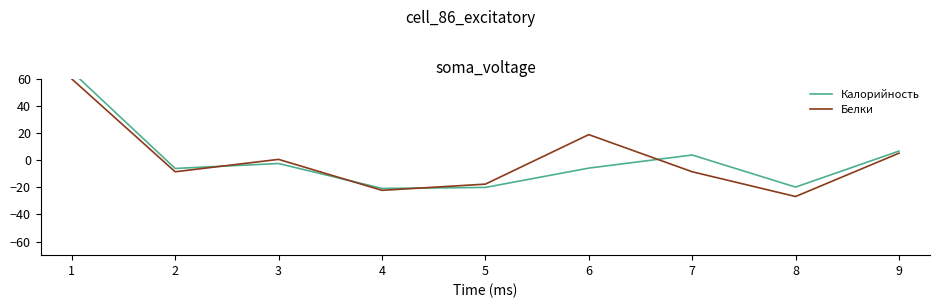

In Калорийность, how many points are higher than both neighbors (excluding endpoints)?

2